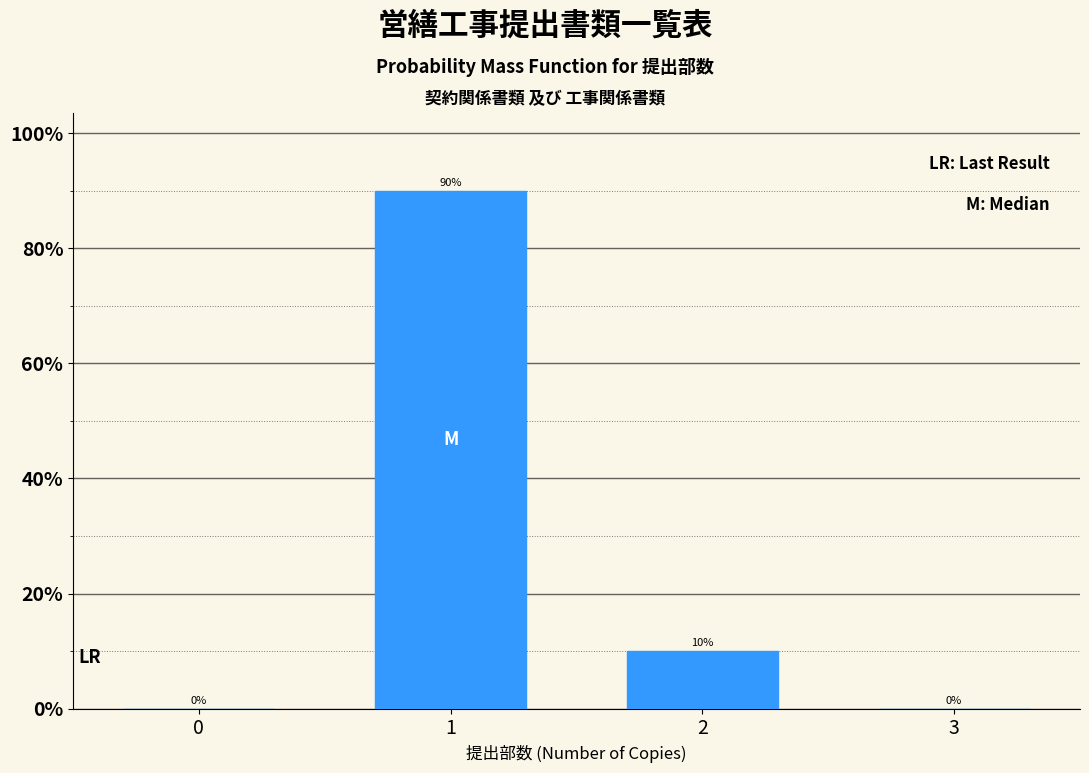

Reading left to right, transcribe all the data shown in this chart.

0=0	1=90	2=10	3=0